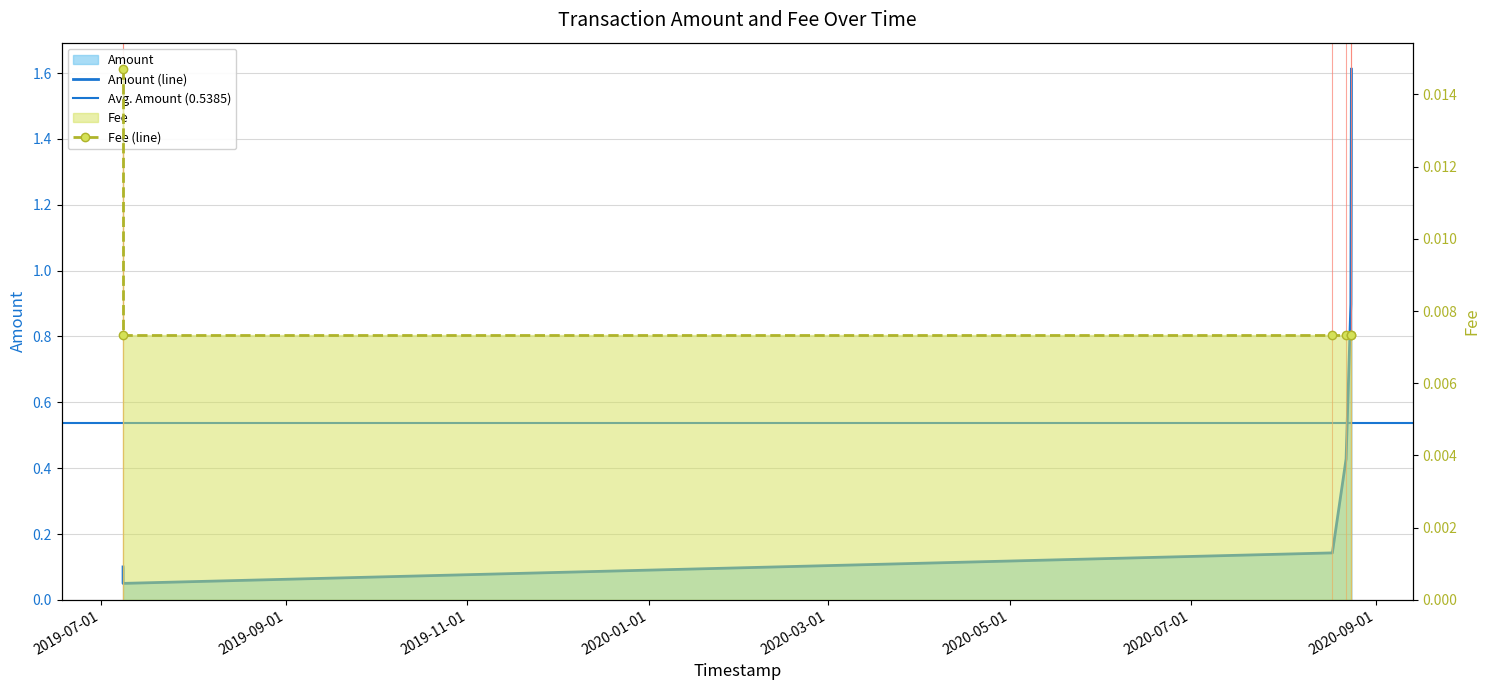

What is the label of the 5th point from the left?

2020-08-23 14:14:13